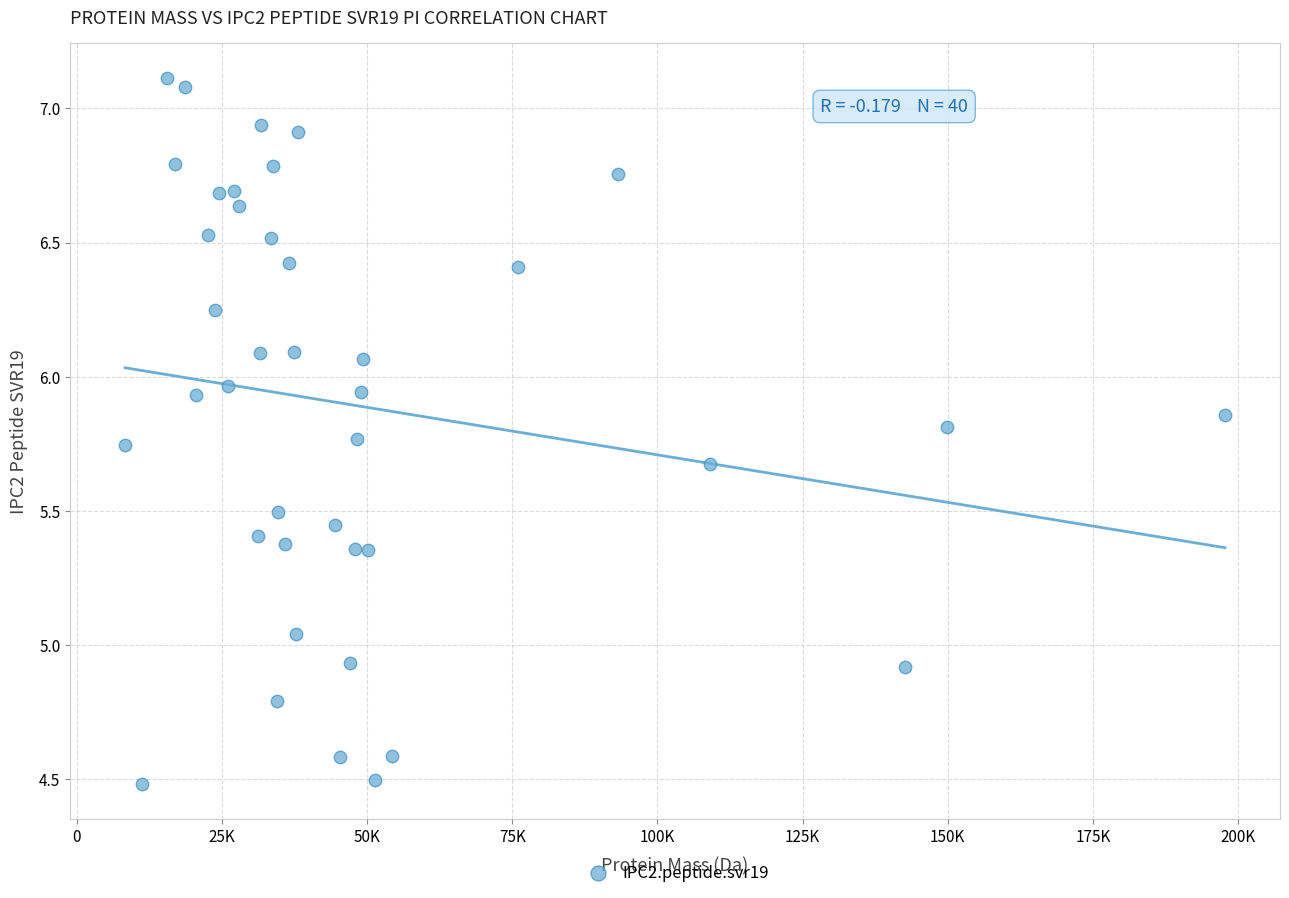

What is the range of Y values (max minus min)?

2.6